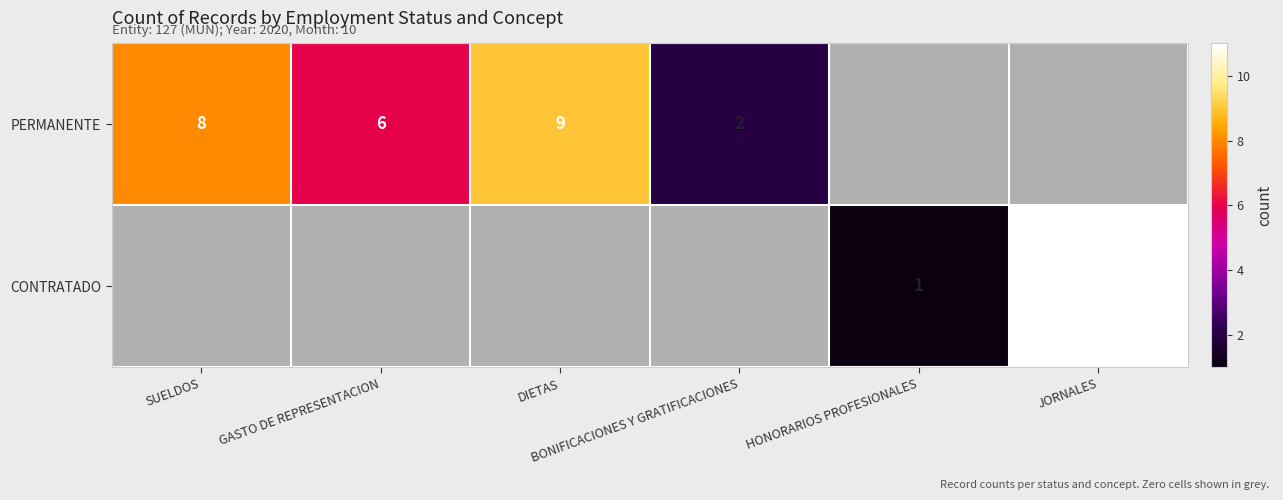

What is the sum of the PERMANENTE values at JORNALES and GASTO DE REPRESENTACION?

6